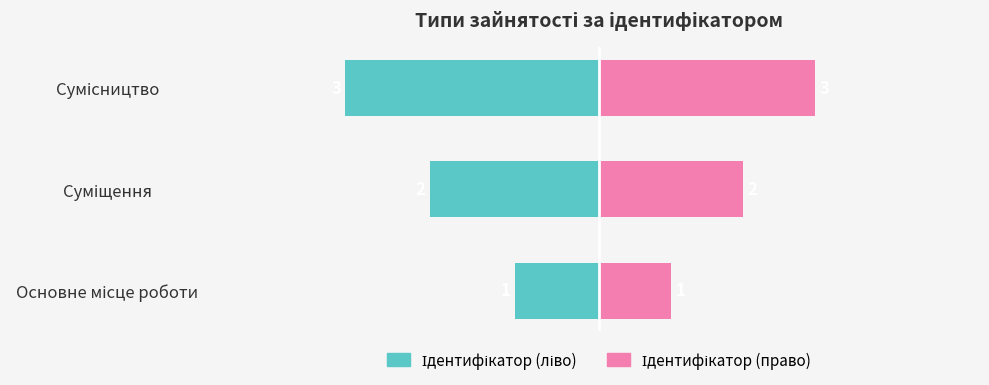

Rank the series at Основне місце роботи from lowest to highest value.

Ідентифікатор (ліво), Ідентифікатор (право)